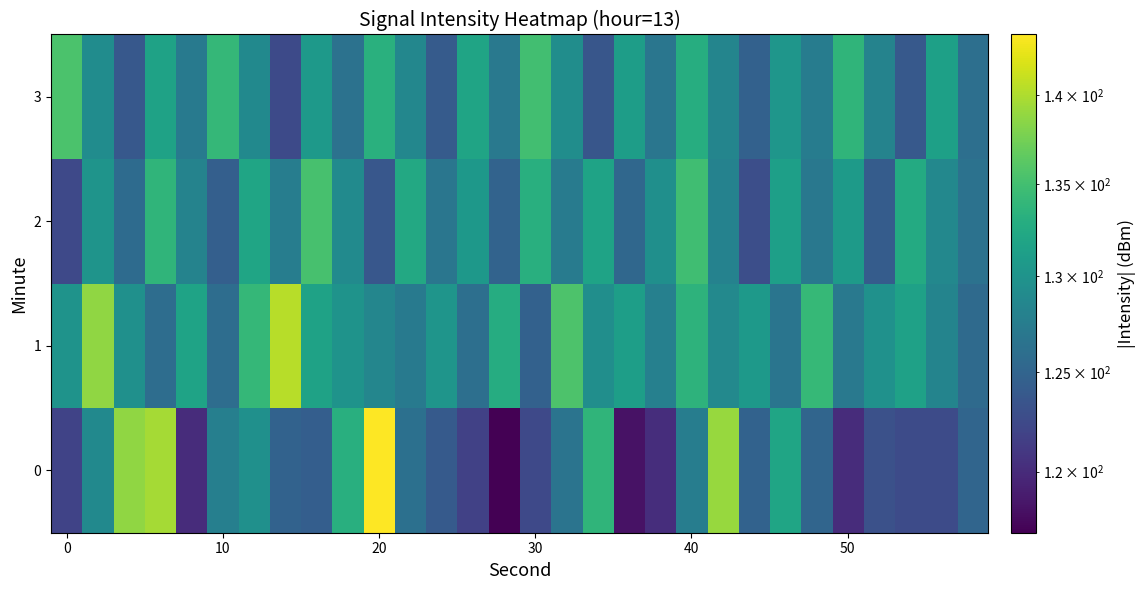

Which series has the largest total across all categories?

1